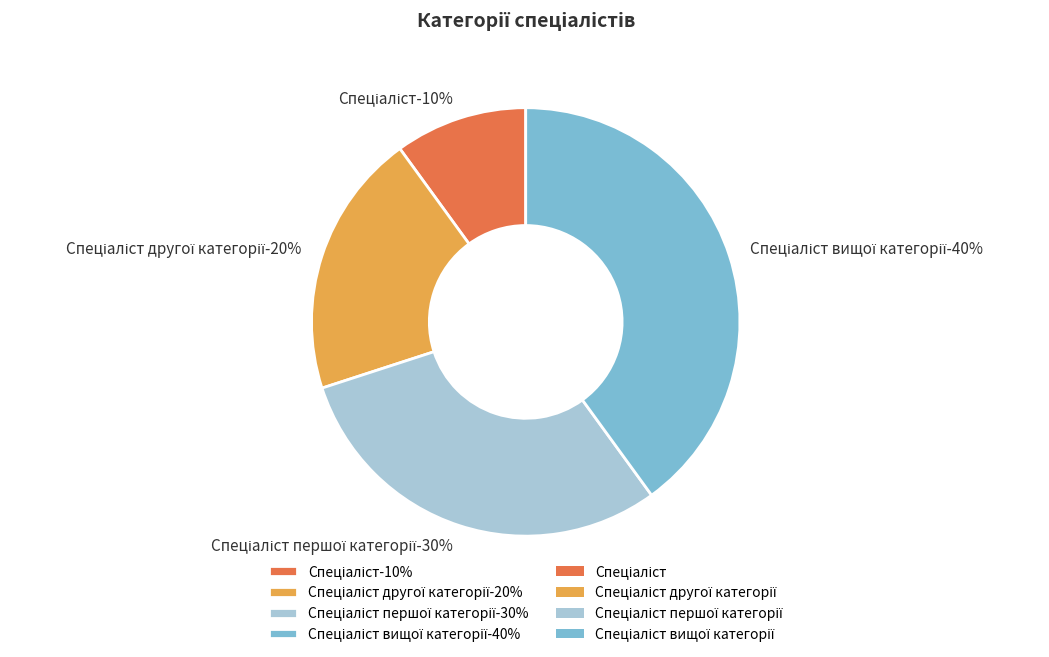

How many slices are in this pie chart?

4